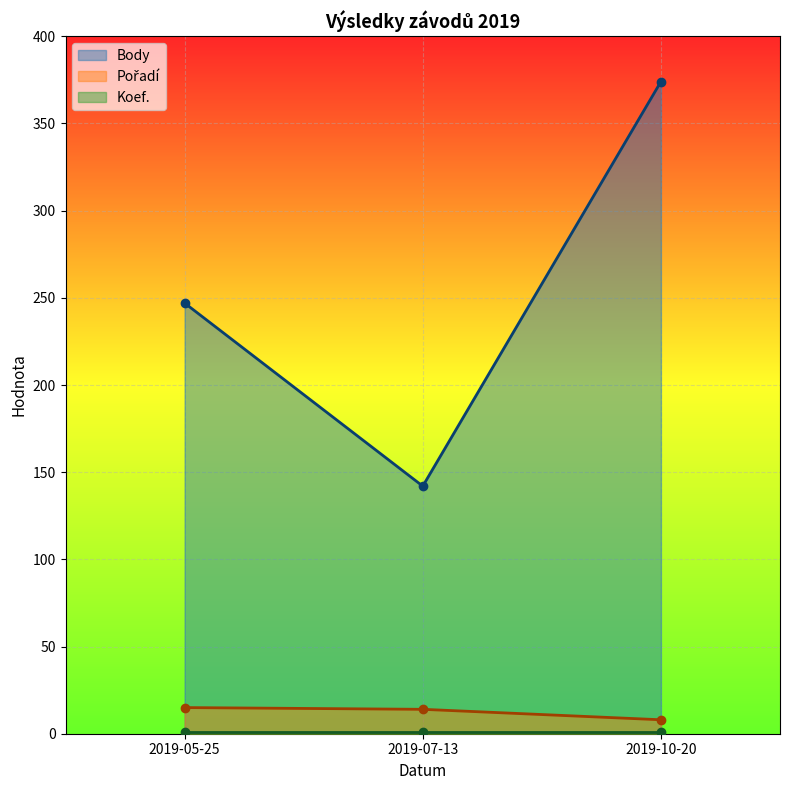

What is the average value of the Body series?

254